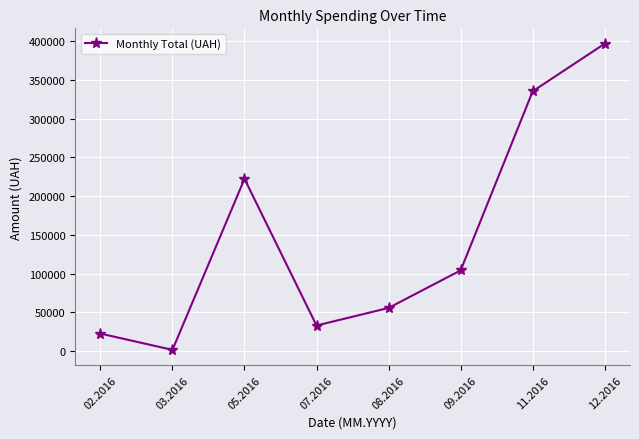

Between 05.2016 and 09.2016, which is larger?

05.2016